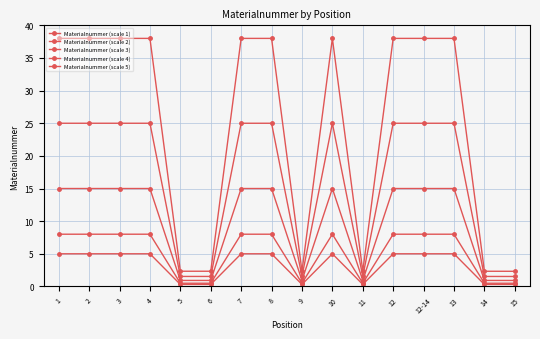

Is this an area chart (filled region under the line)?

No